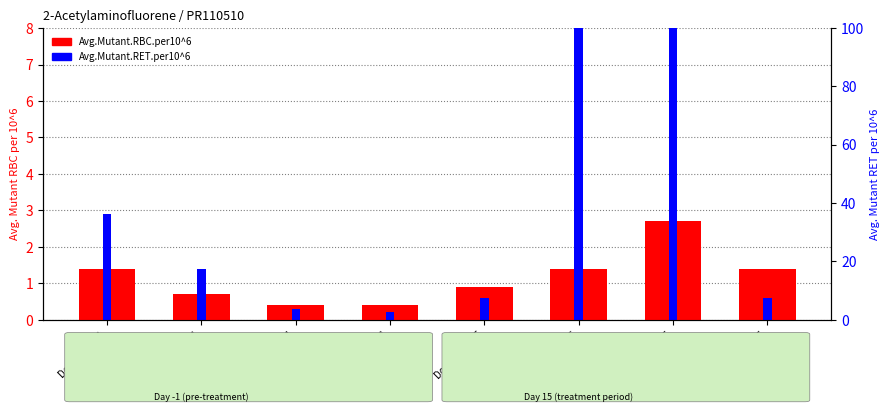

What is the average value of the Avg.Mutant.RBC.per10^6 series?

1.2